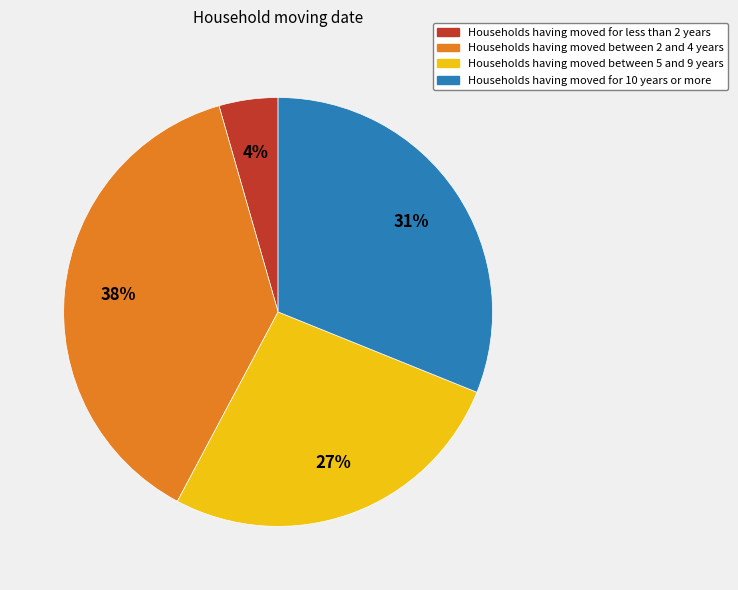

To the nearest percent, what is the average slice percentage?

25%